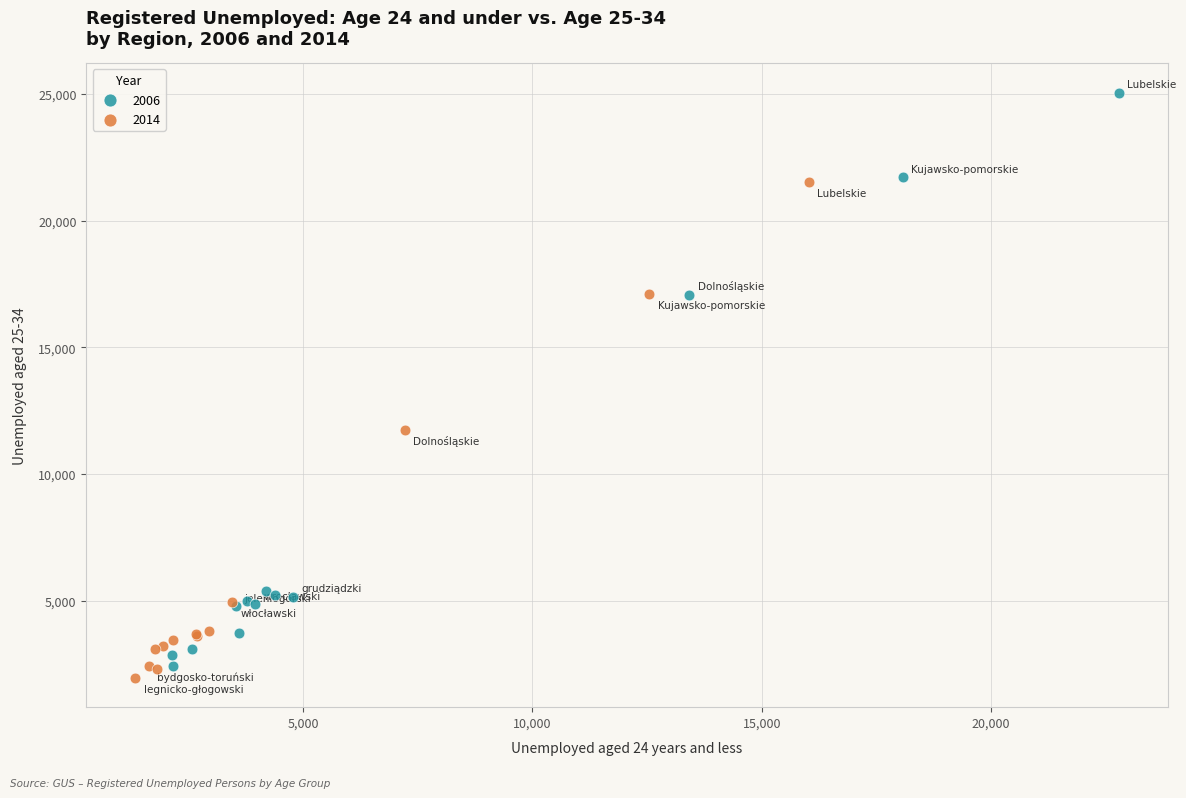

What are all the series names shown in the legend?

2006, 2014